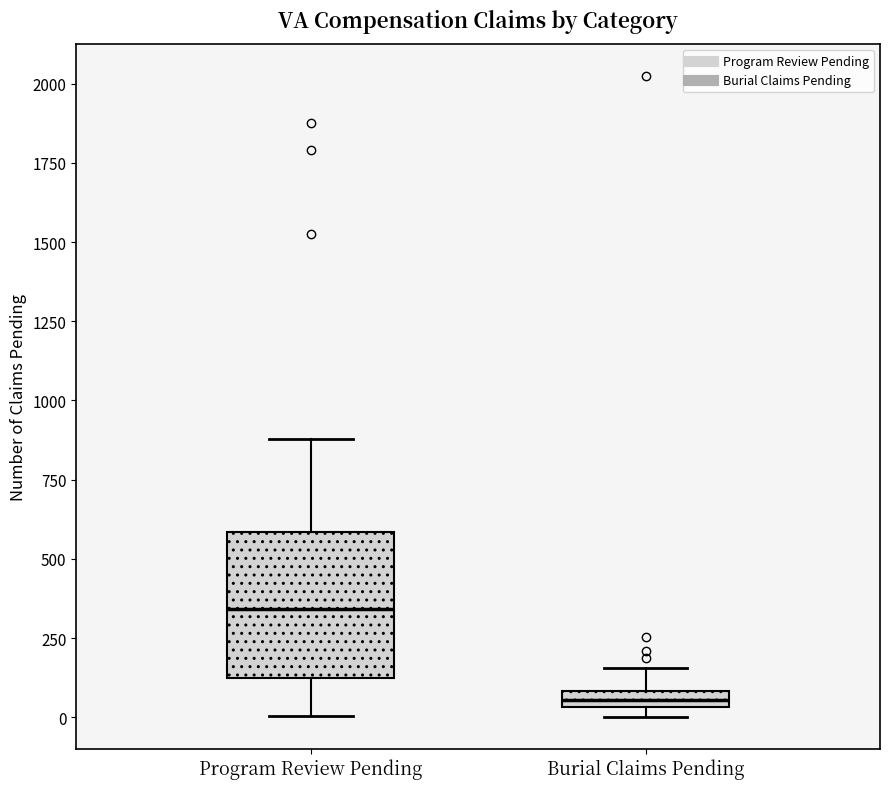

Which box has the highest median line?

Program Review Pending